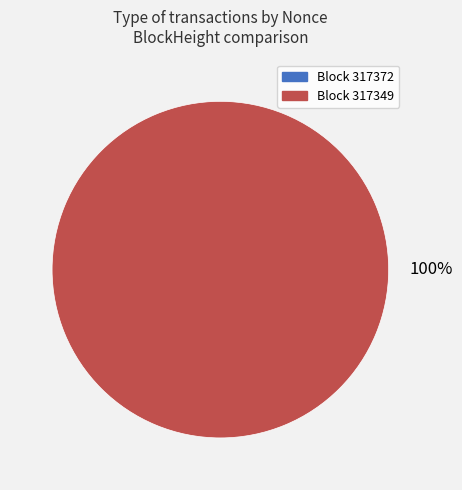

How many slices are in this pie chart?

2